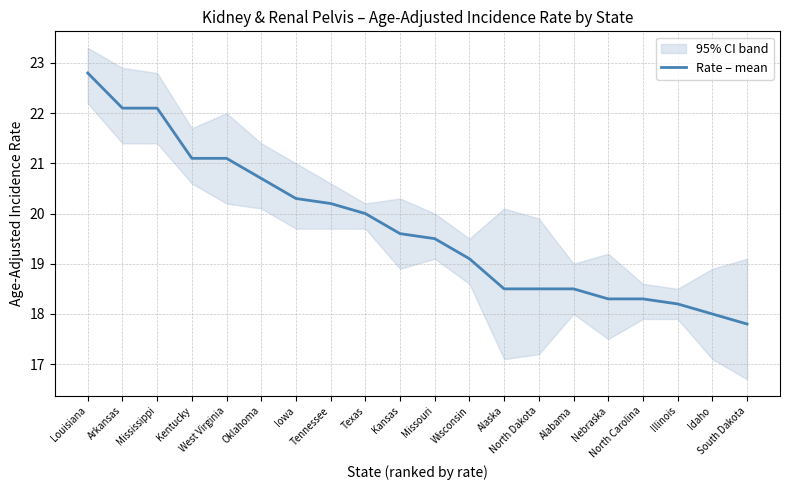

List the labels in order of value, smallest first.

South Dakota, Idaho, Illinois, Nebraska, North Carolina, Alaska, North Dakota, Alabama, Wisconsin, Missouri, Kansas, Texas, Tennessee, Iowa, Oklahoma, Kentucky, West Virginia, Arkansas, Mississippi, Louisiana